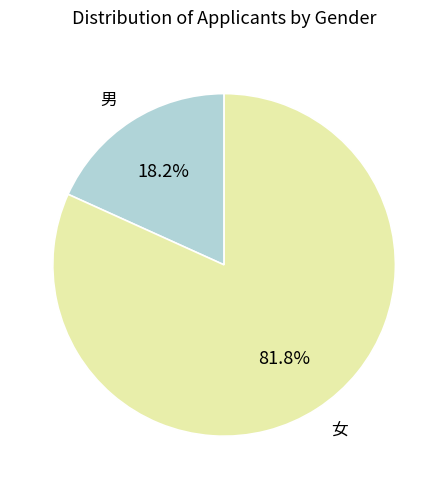

Is there any slice that represents more than half of the pie?

Yes